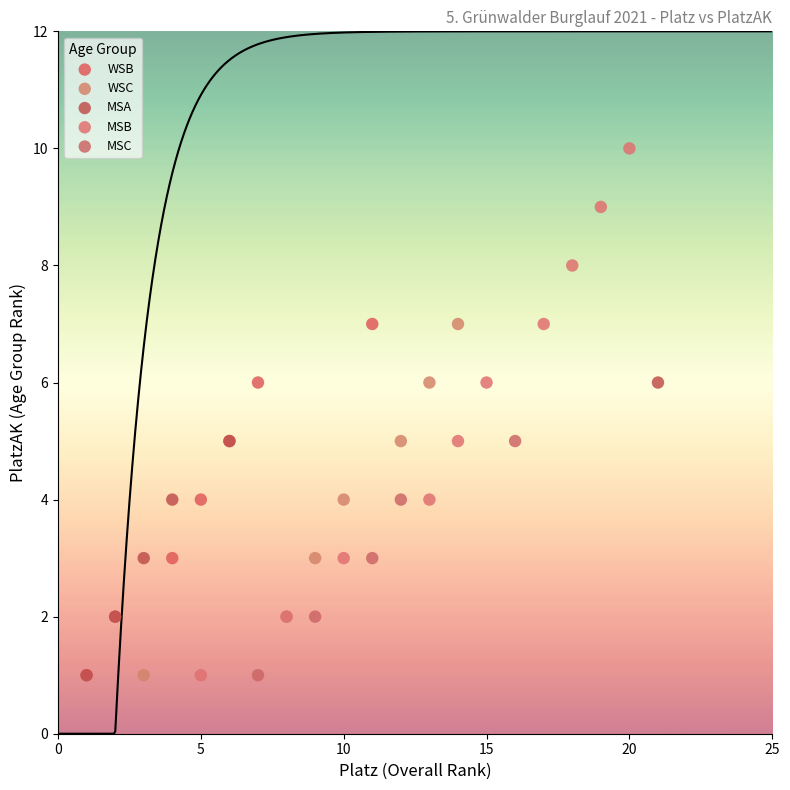

Which series reaches the maximum Y coordinate?

MSB